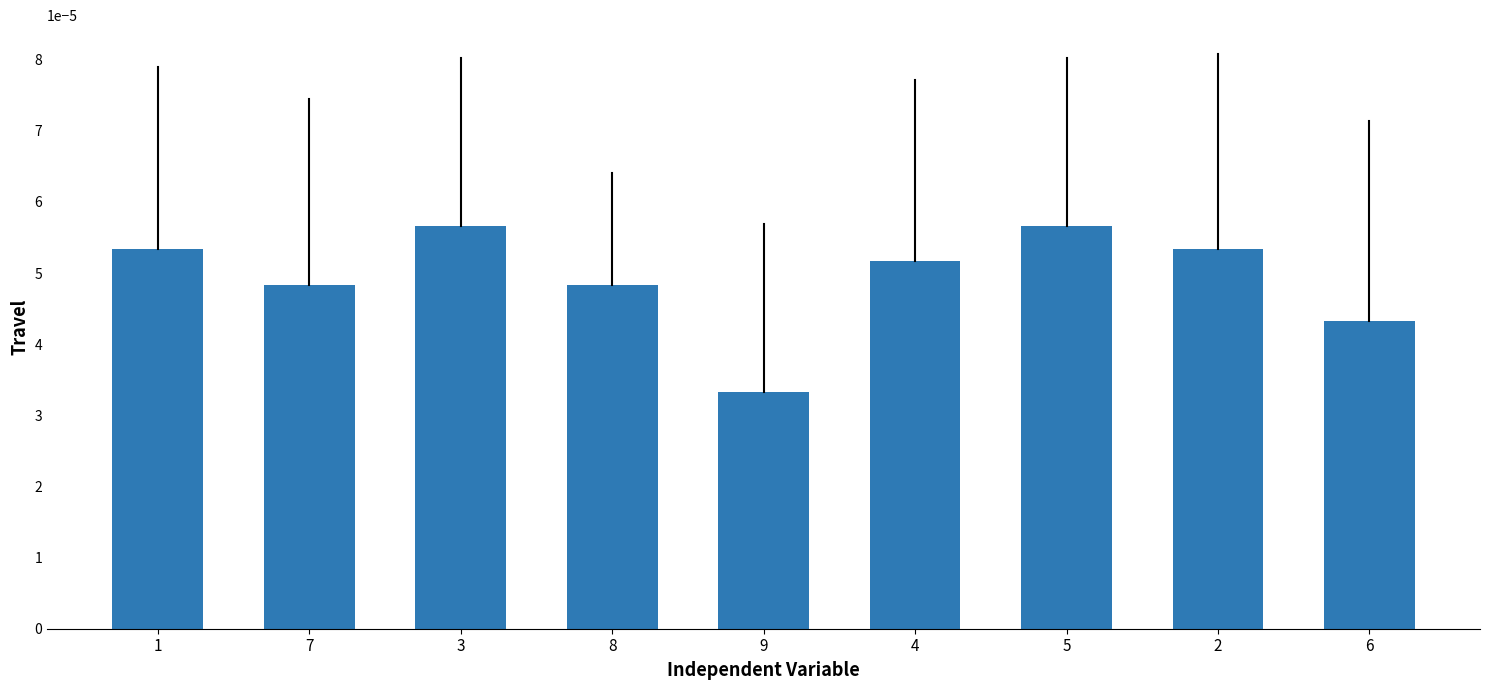

What is the label of the 3rd bar from the left?

3